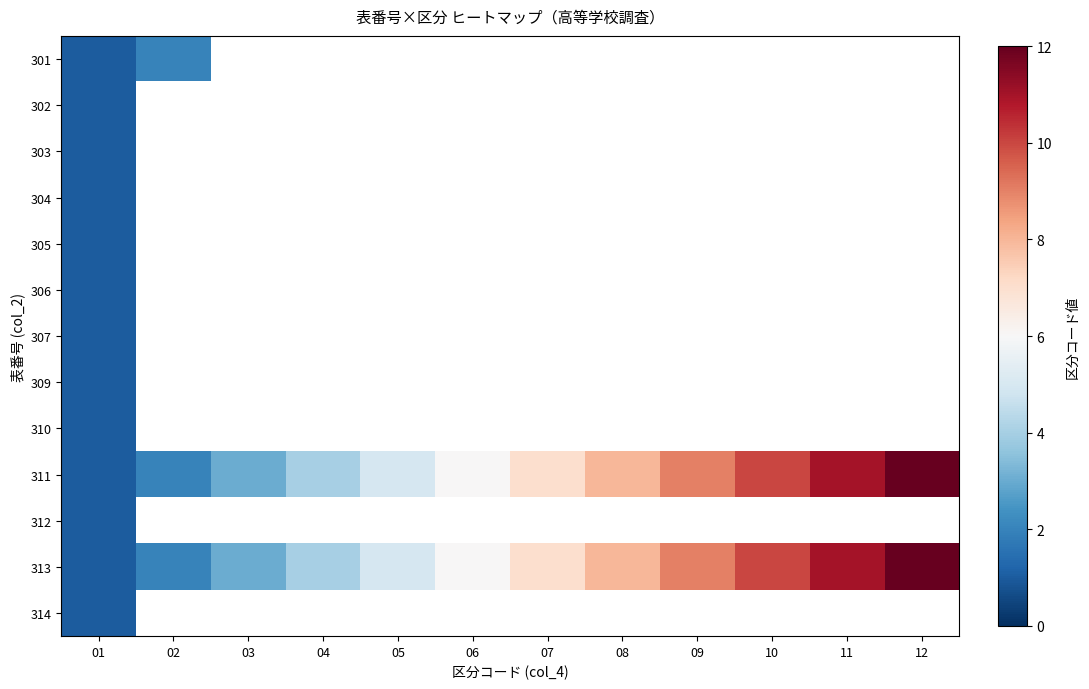

Between 01 and 11, which series saw the biggest shift?

311